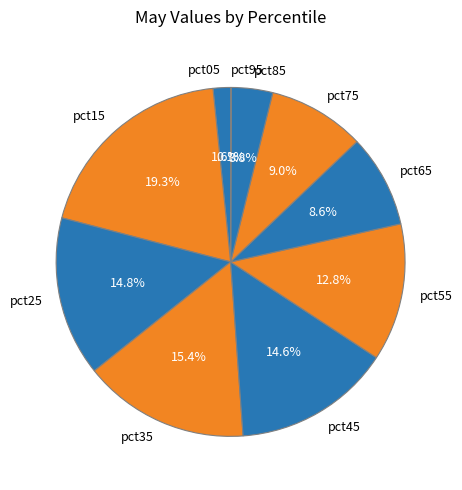

Is it true that pct65 is 1% of the pie?

False